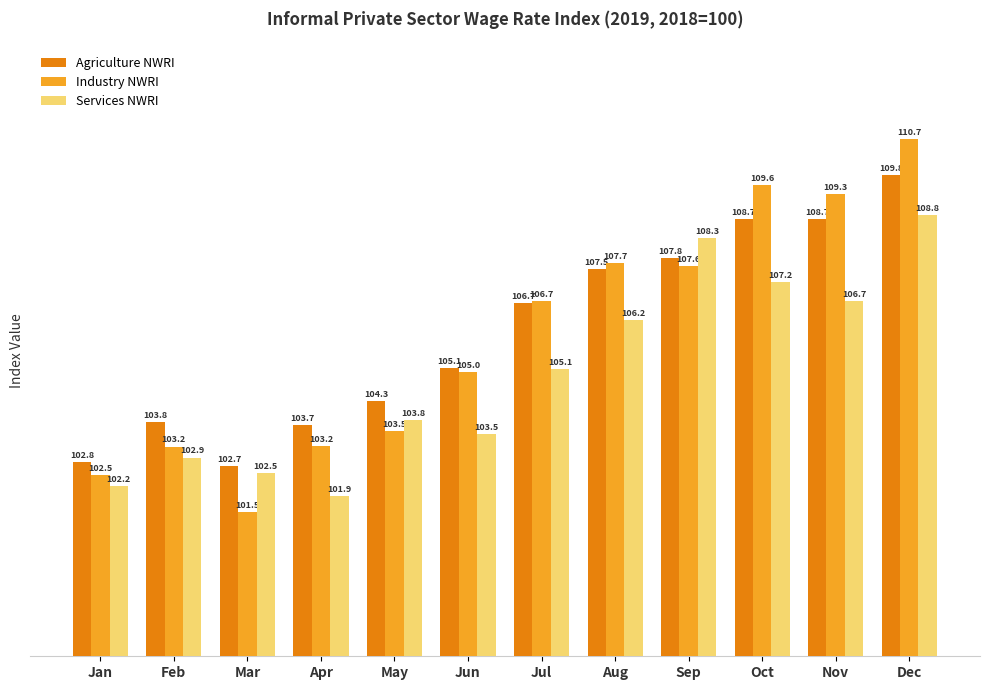

Rank the categories by Services NWRI value from highest to lowest.

Dec, Sep, Oct, Nov, Aug, Jul, May, Jun, Feb, Mar, Jan, Apr